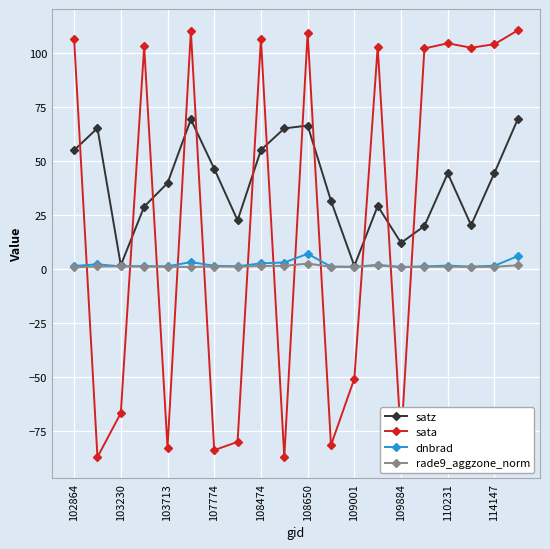

In sata, how many points are higher than both neighbors (excluding endpoints)?

6